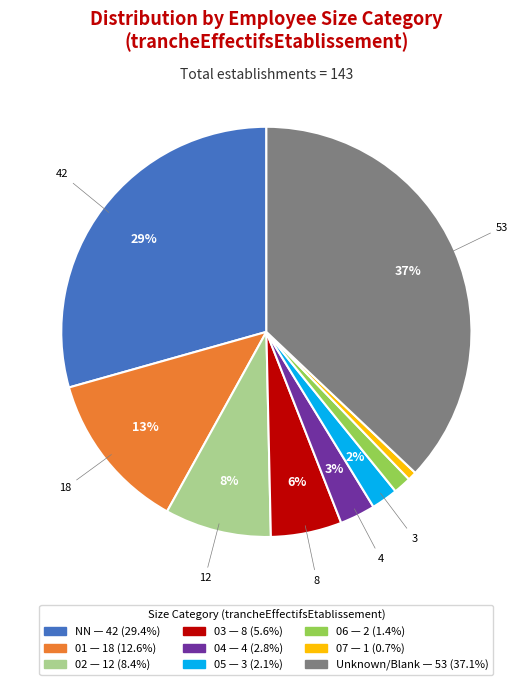

Is there any slice that represents more than half of the pie?

No